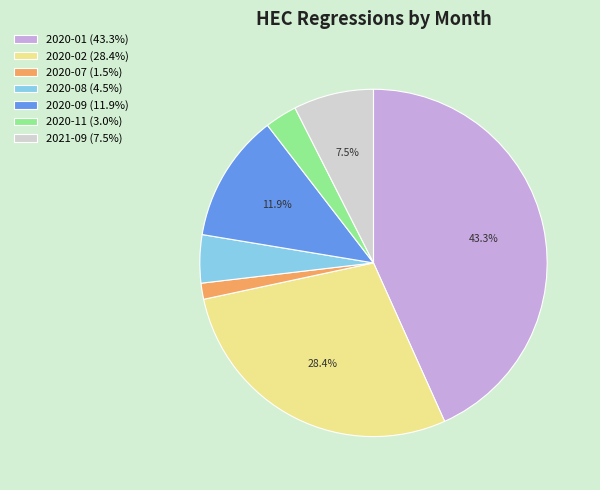

Which category has the biggest portion of the pie?

2020-01